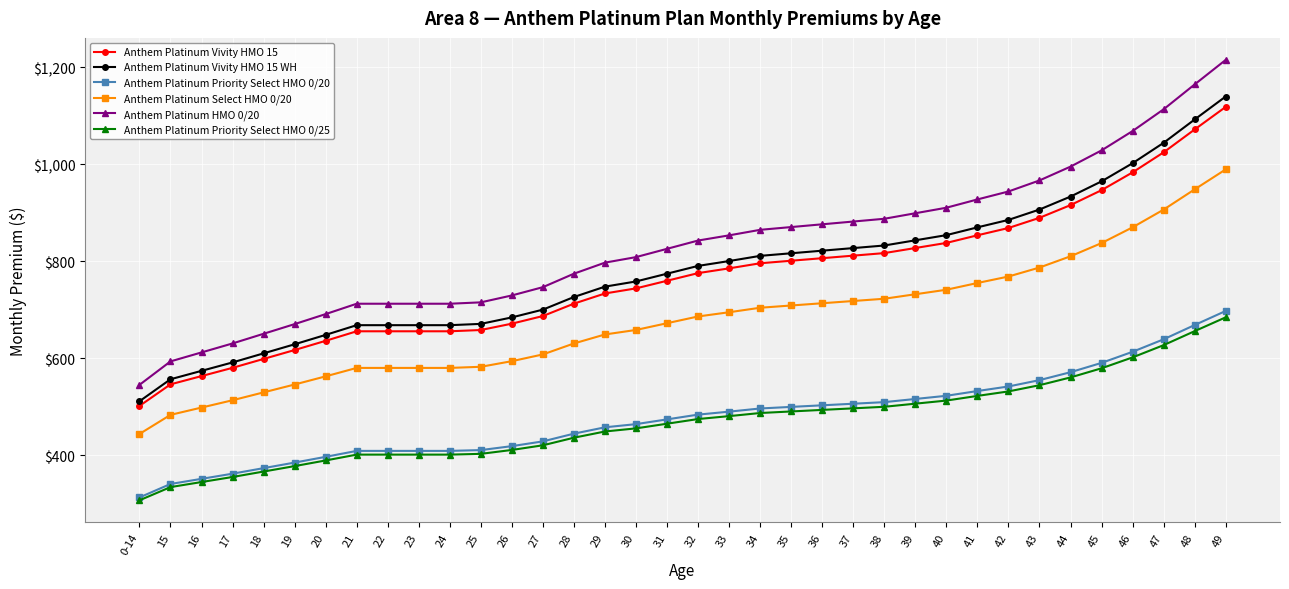

True or false: Anthem Platinum Vivity HMO 15 WH and Anthem Platinum HMO 0/20 intersect in this chart.

False